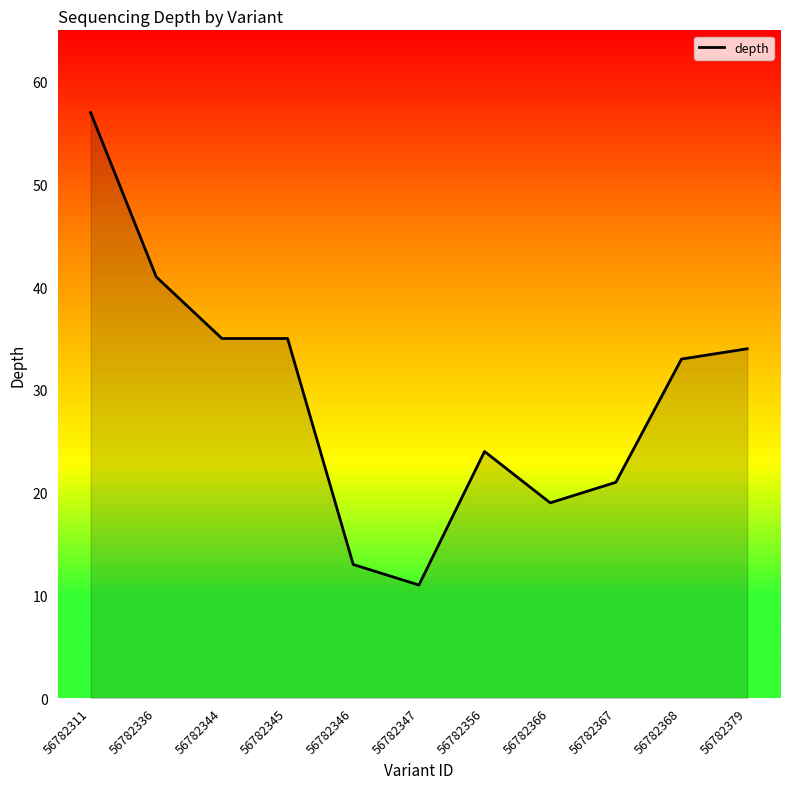

What is the difference between the maximum and minimum values?

46